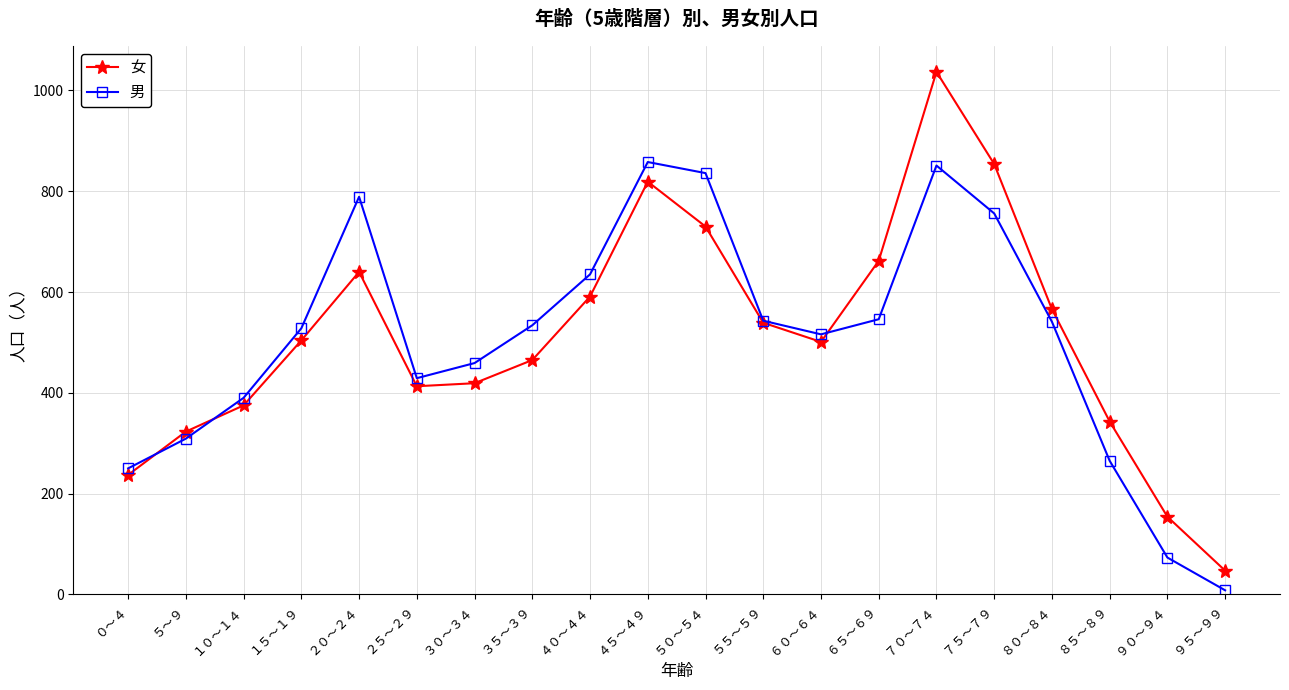

Is it true that 女 equals 132 at ８５～８９?

False